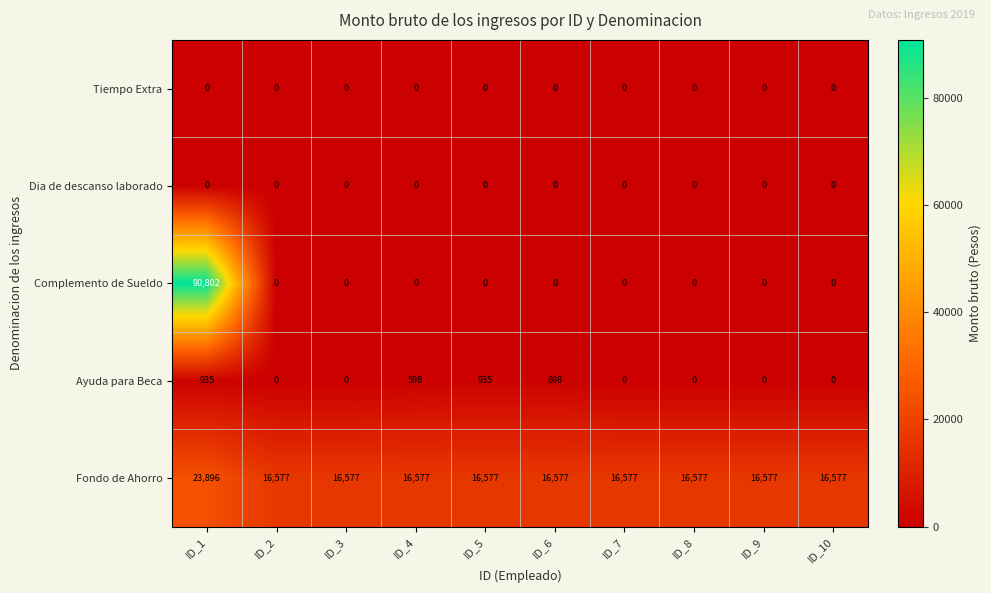

How many values in the Ayuda para Beca series exceed 0?

4